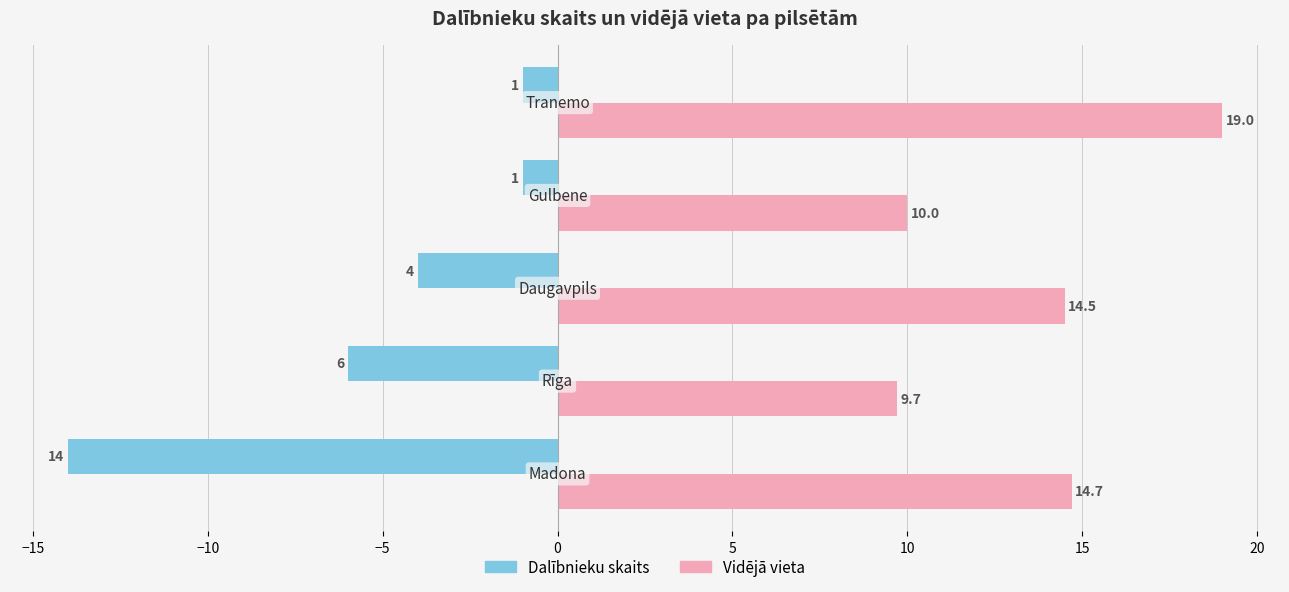

How many categories are shown in the chart?

5